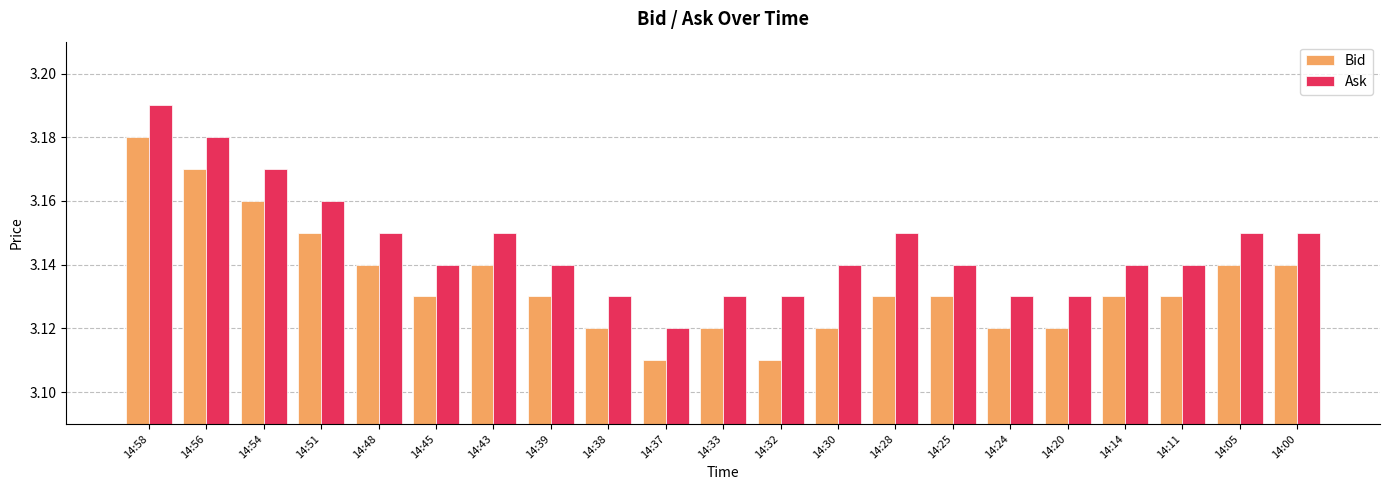

What is the difference between the maximum and second lowest values in the Bid series?

0.1